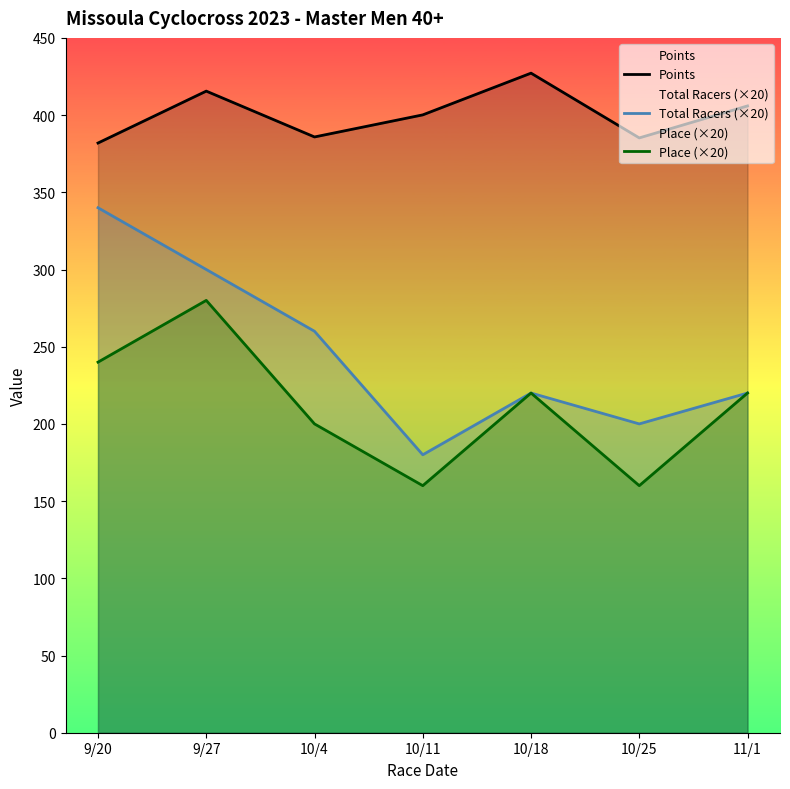

Which category has the highest value in the Total Racers (×20) series?

9/20